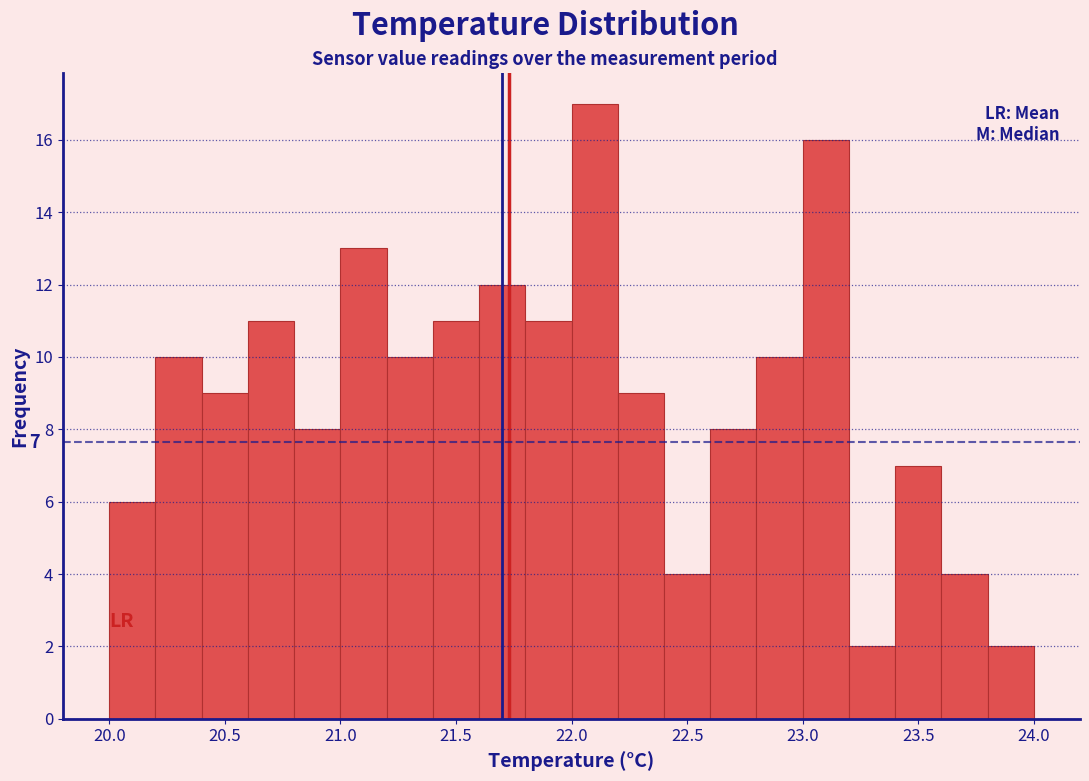

Over which range of the x-axis is the bar tallest?

22.0 to 22.2